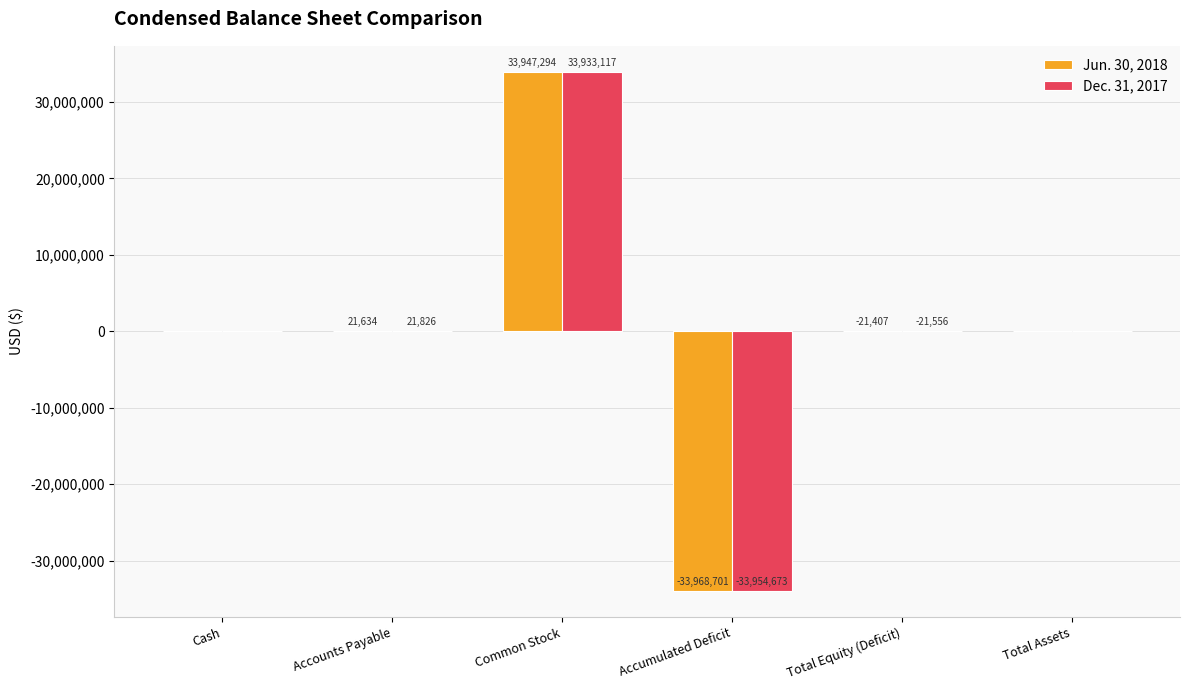

What is the sum of the Dec. 31, 2017 values at Accounts Payable and Cash?

22096